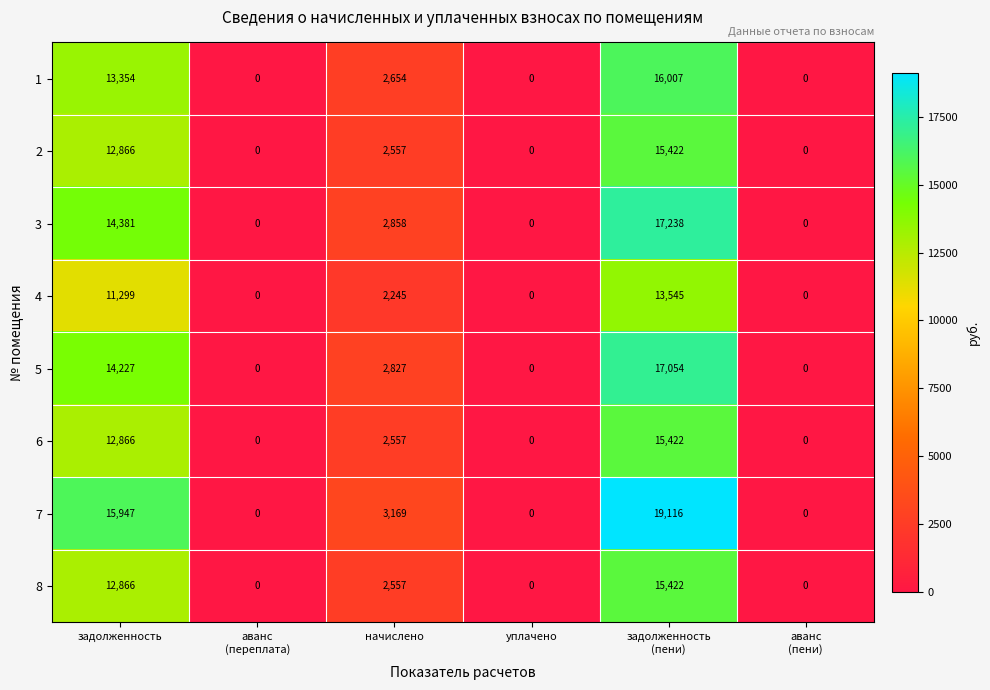

The 7 series shows 15947 at задолженность. True or false?

True